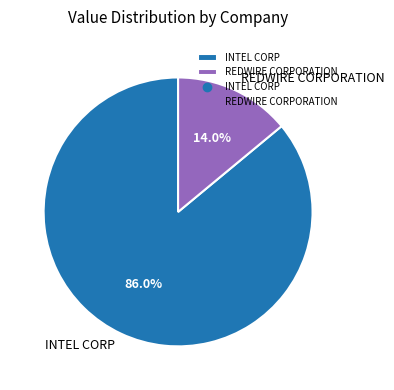

Between REDWIRE CORPORATION and INTEL CORP, which is larger?

INTEL CORP